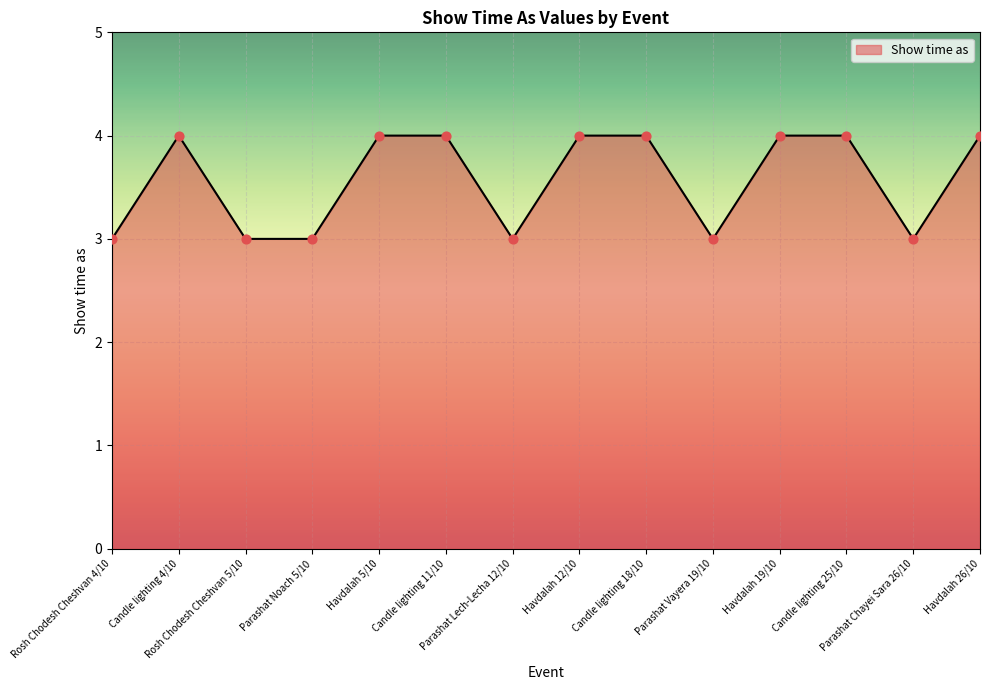

Approximately how many times larger is the value at Parashat Vayera 19/10 compared to Parashat Chayei Sara 26/10?

1.0